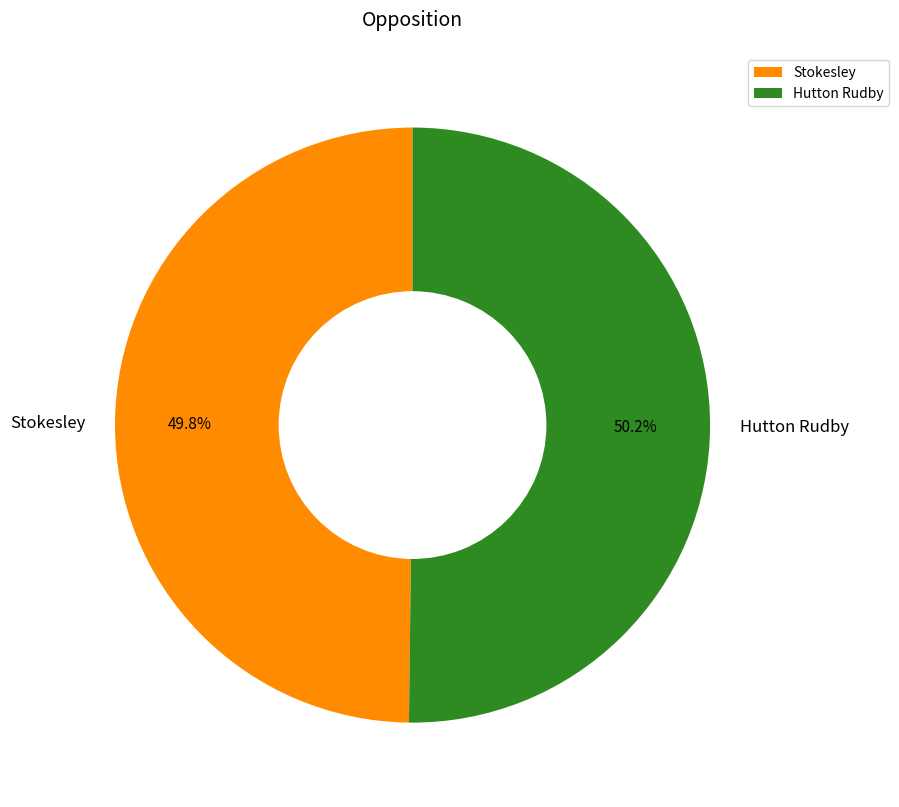

To the nearest percent, what percentage of the pie is Stokesley?

50%